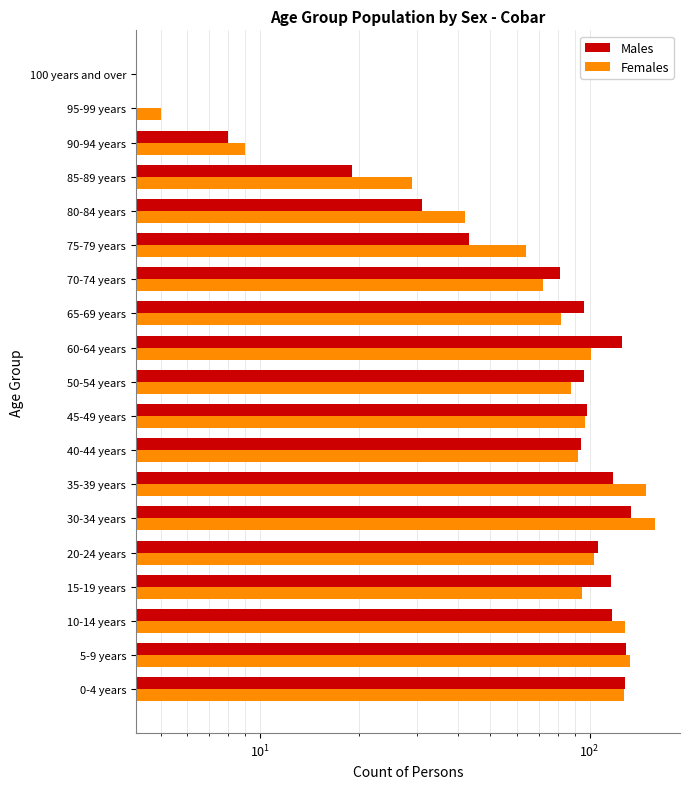

At how many categories does at least one series exceed 25?

16